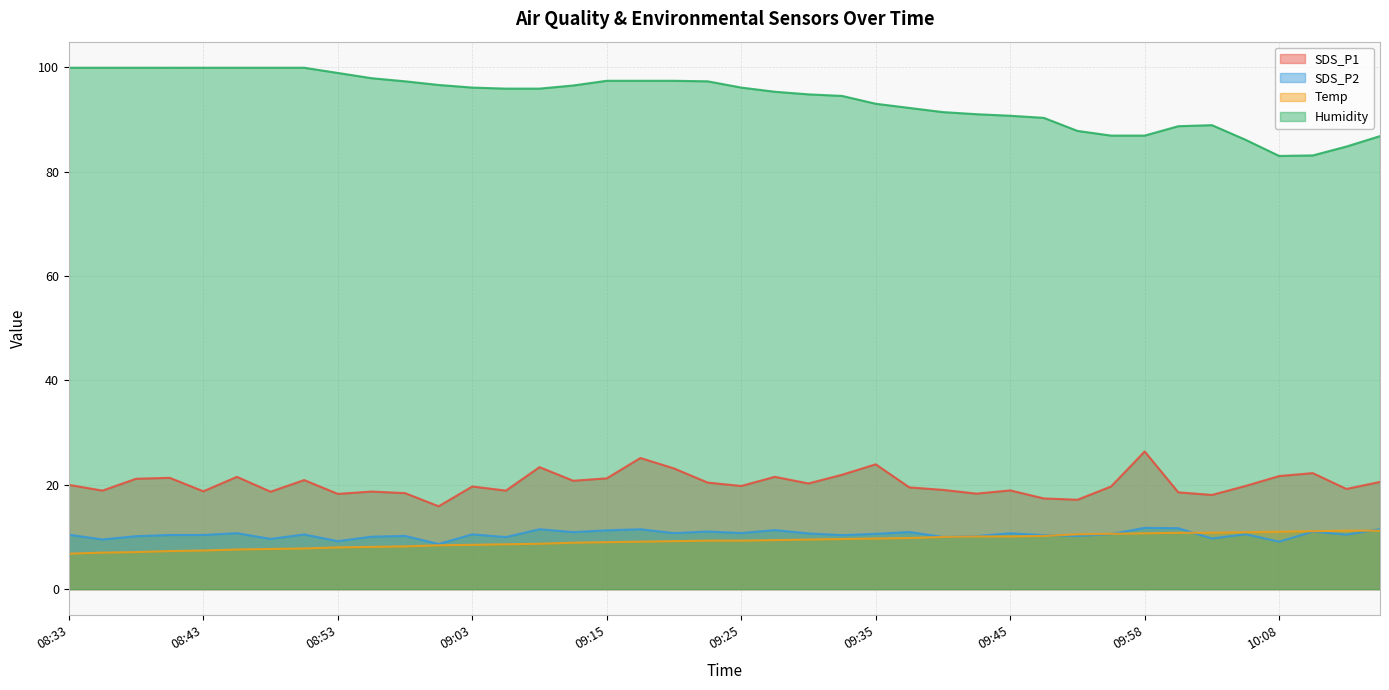

Where does the SDS_P1 series first go above 19?

08:33